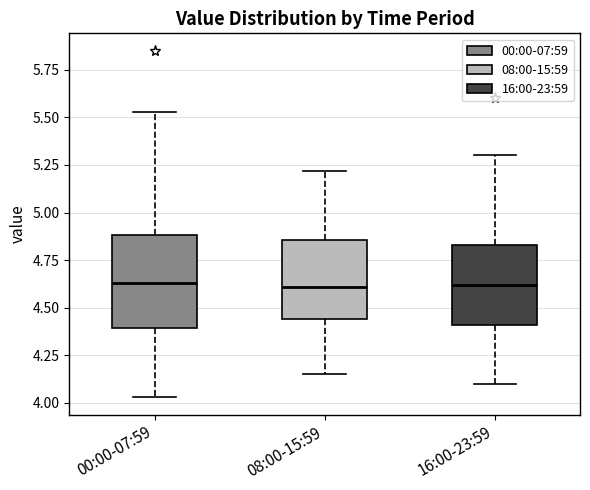

Reading left to right, transcribe this box plot: for each box, give where its median line is, the range the box spans, and where its two whiskers end, as read against the y-axis. The values are not printed on the chart, so give them approximately, as read against the axis.

00:00-07:59: median 4.65, box 4.40 to 4.90, whiskers 4.05 to 5.55
08:00-15:59: median 4.60, box 4.45 to 4.85, whiskers 4.15 to 5.20
16:00-23:59: median 4.60, box 4.40 to 4.85, whiskers 4.10 to 5.30